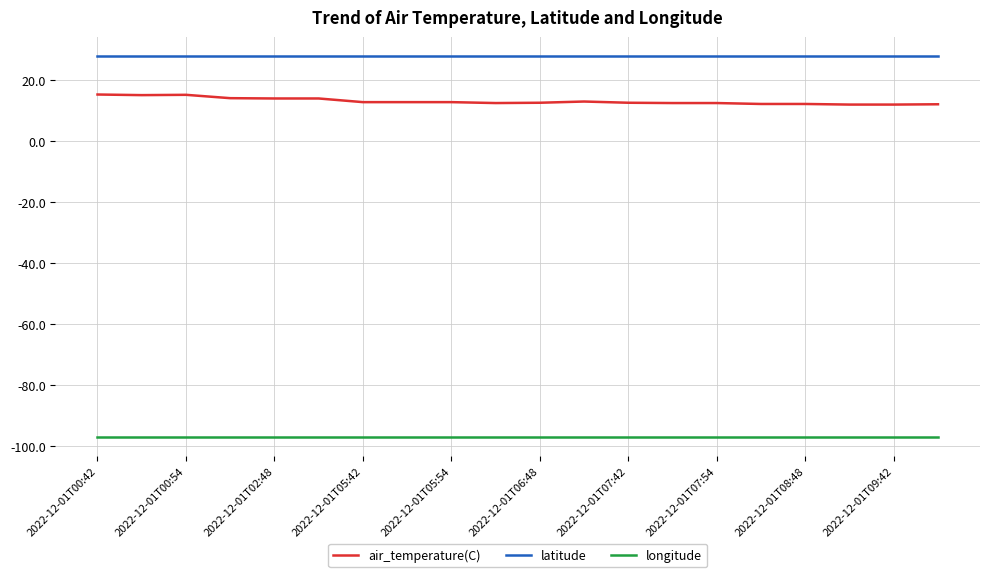

Rank the series by their maximum value, from lowest to highest.

longitude, air_temperature(C), latitude